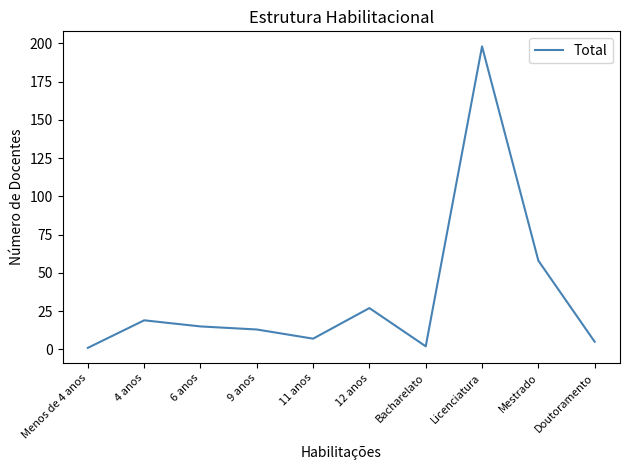

True or false: the data shows 1 at Menos de 4 anos.

True